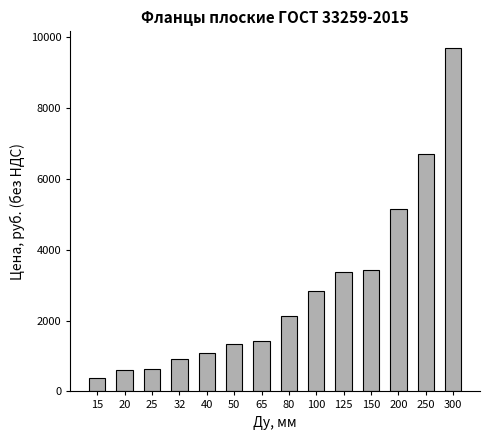

Count the number of data series in this chart.

1